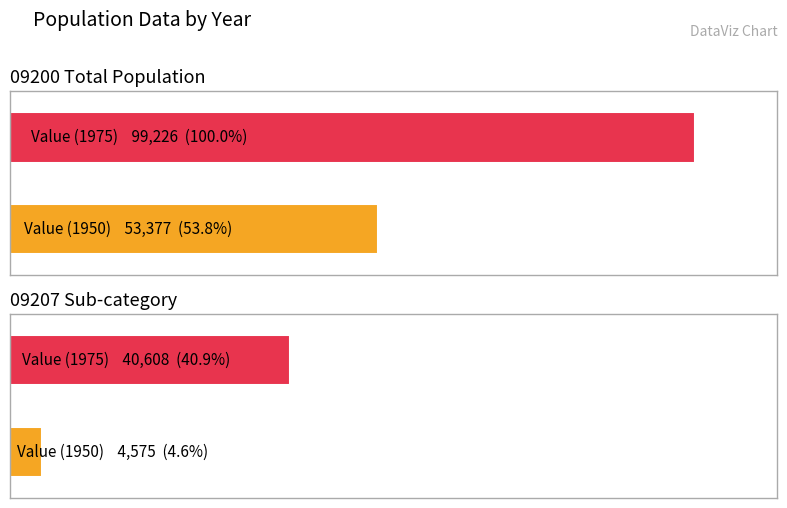

Which series has the widest spread of values?

09200 Total